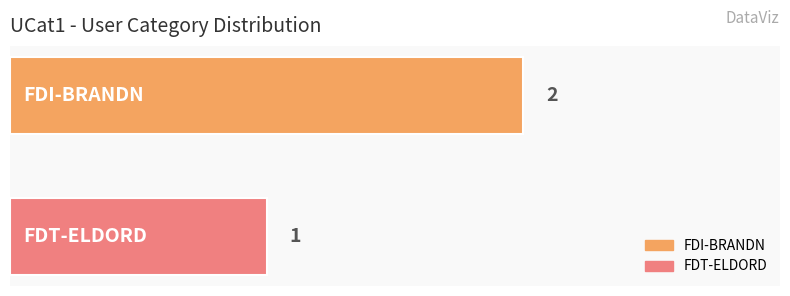

What is the greatest value displayed?

2